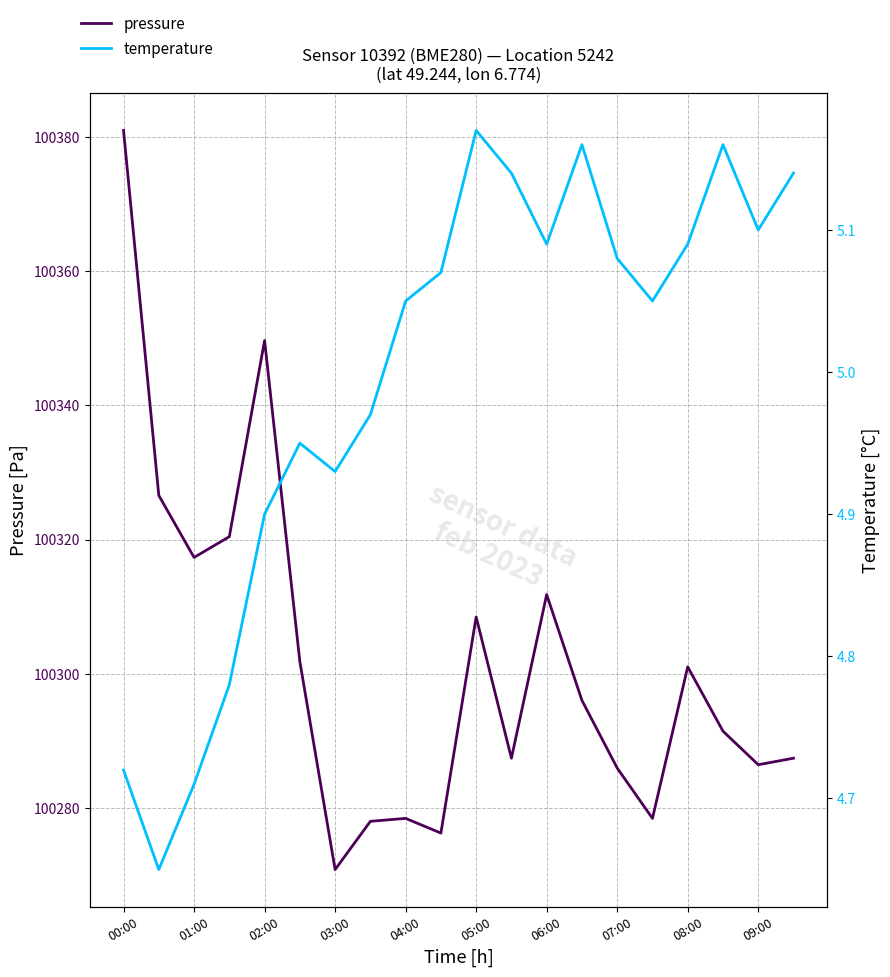

What is the label of the 4th point from the left?

03:00